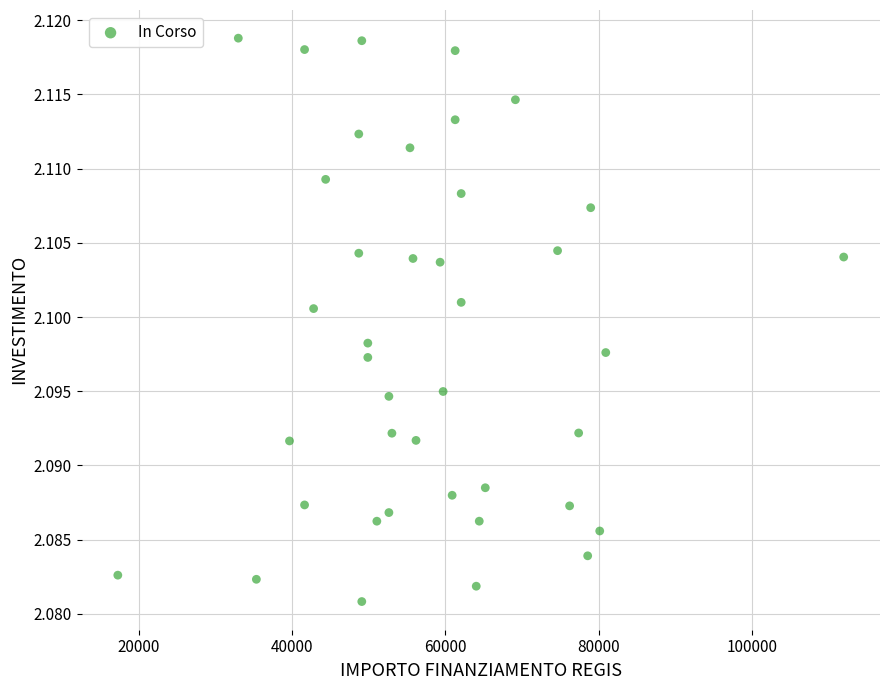

What is the range of X values (max minus min)?

94665.7